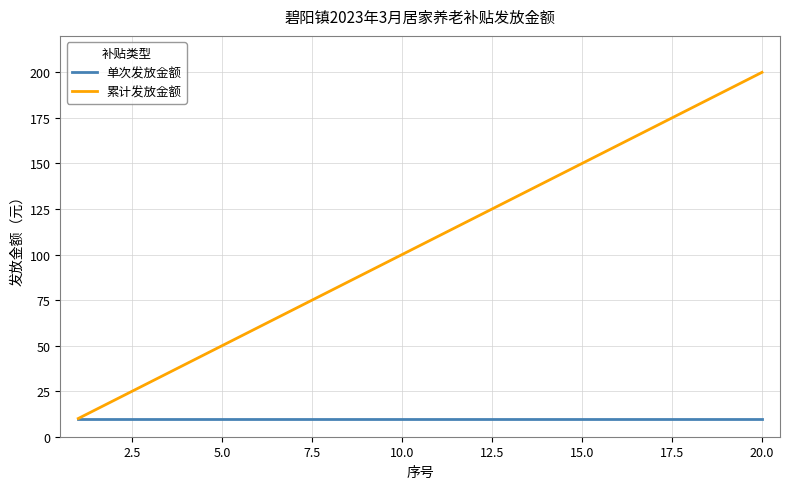

What is the smallest value displayed?

10